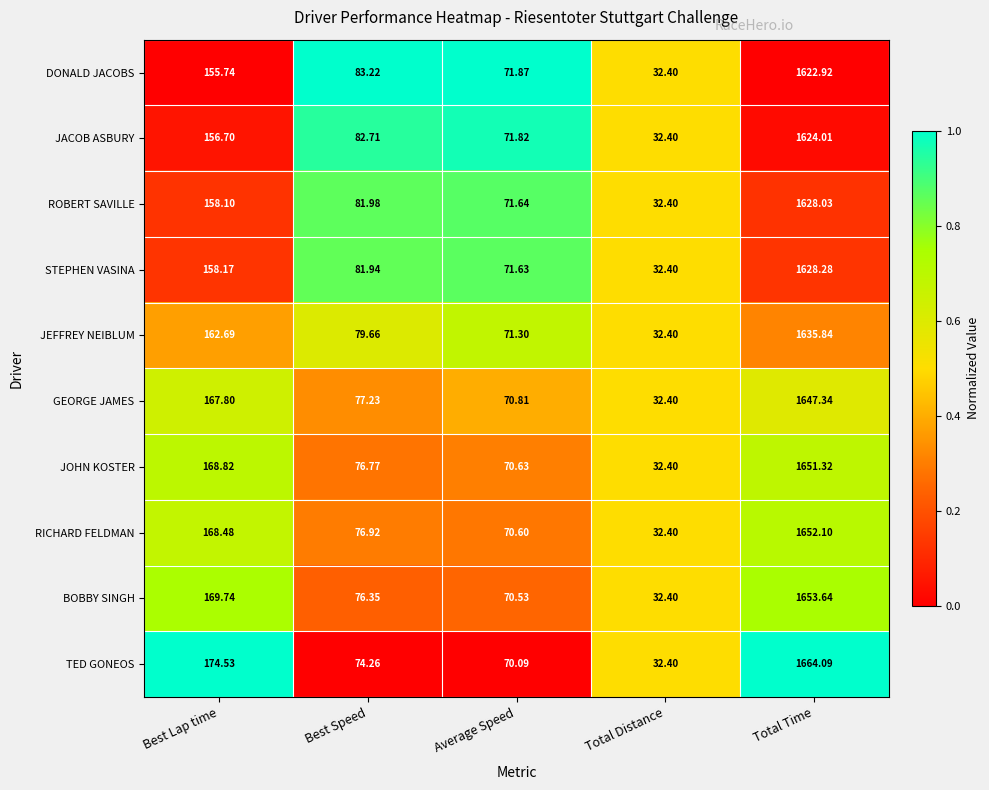

At which category does the chart reach its minimum across all series?

Total Distance